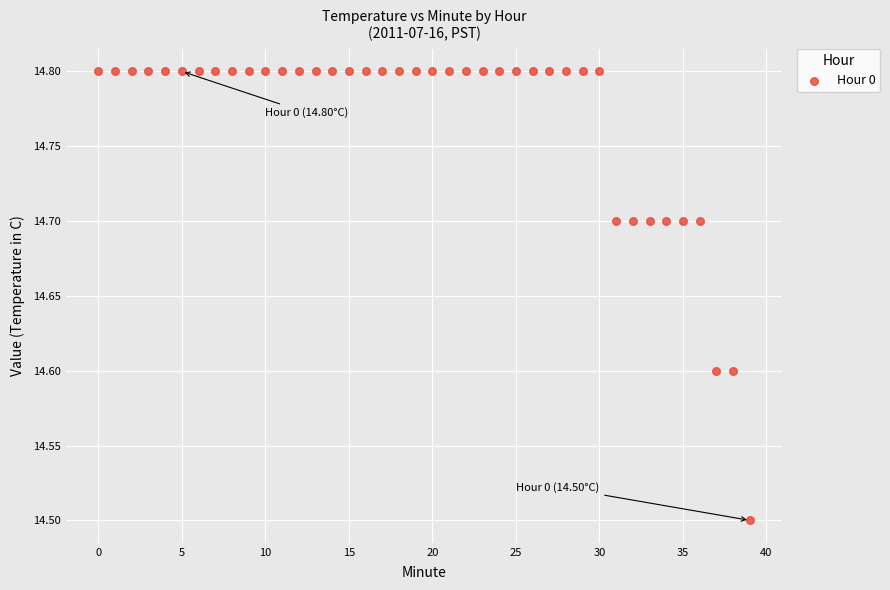

What Y value in the scatter plot is closest to 14?

14.5